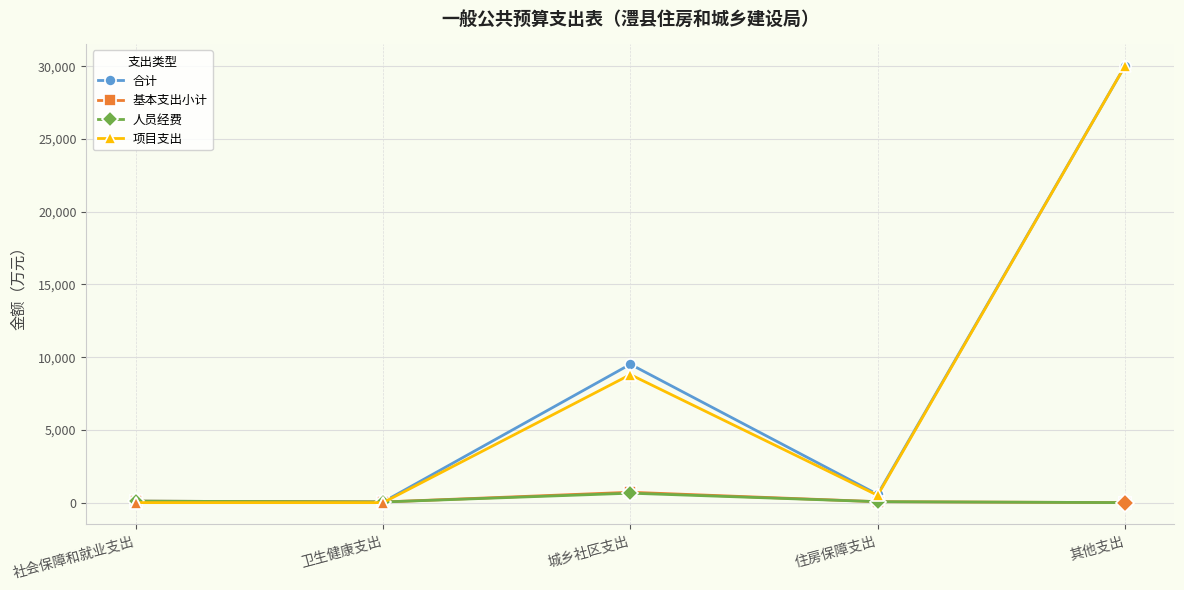

What is the value of the 人员经费 point at the 1st from the left?

99.2